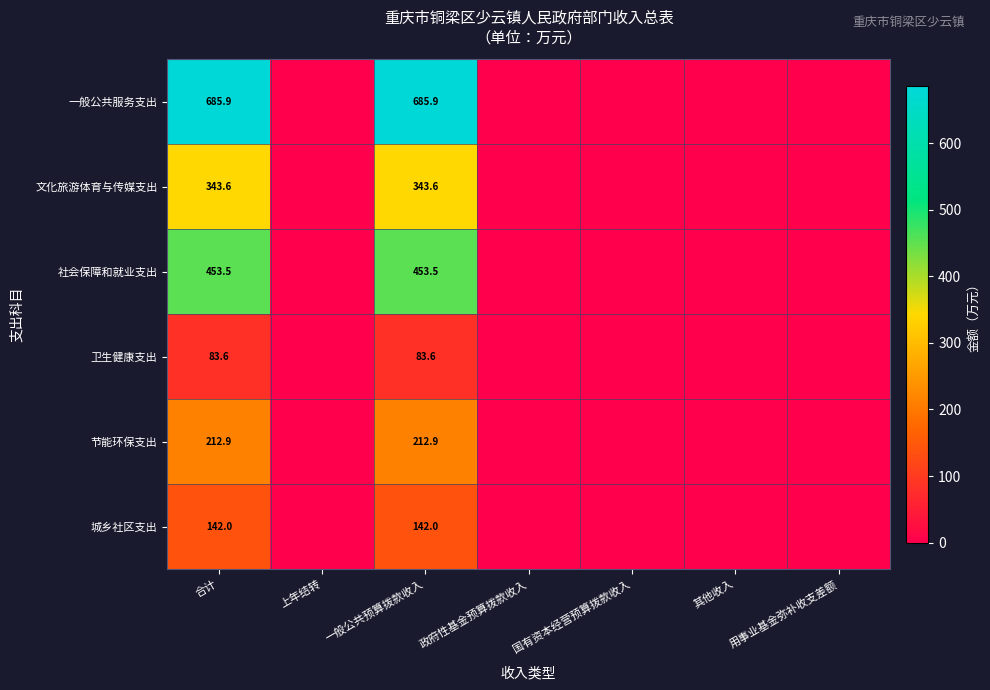

True or false: 社会保障和就业支出 has a value of 453.5 at 合计.

True